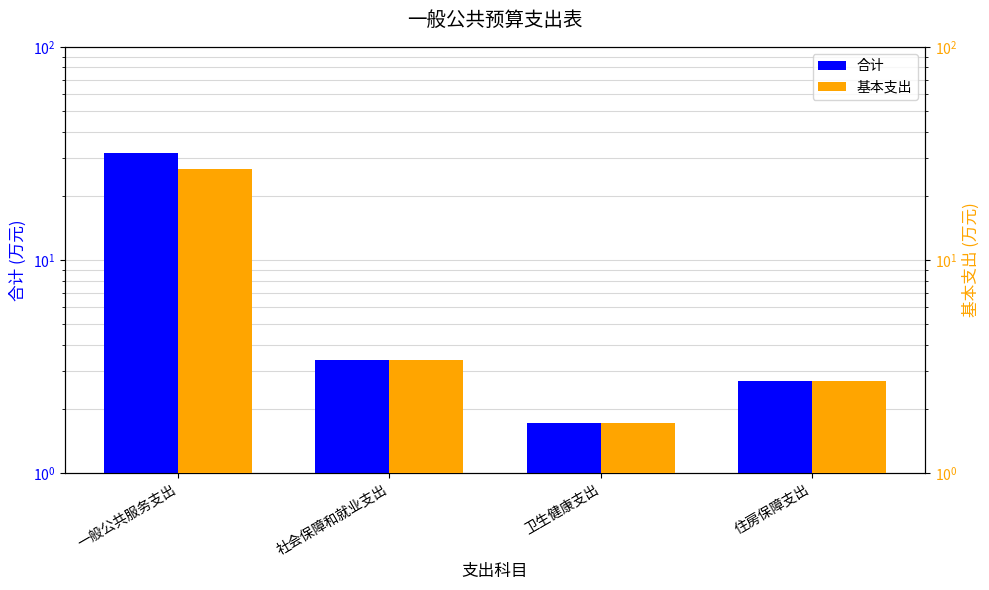

At how many categories does at least one series exceed 20?

1